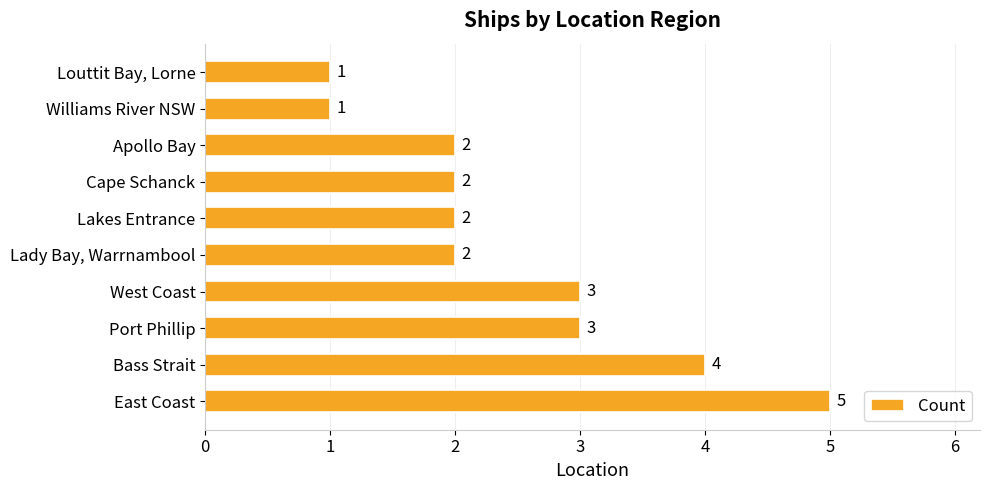

What is the minimum value shown in the chart?

1